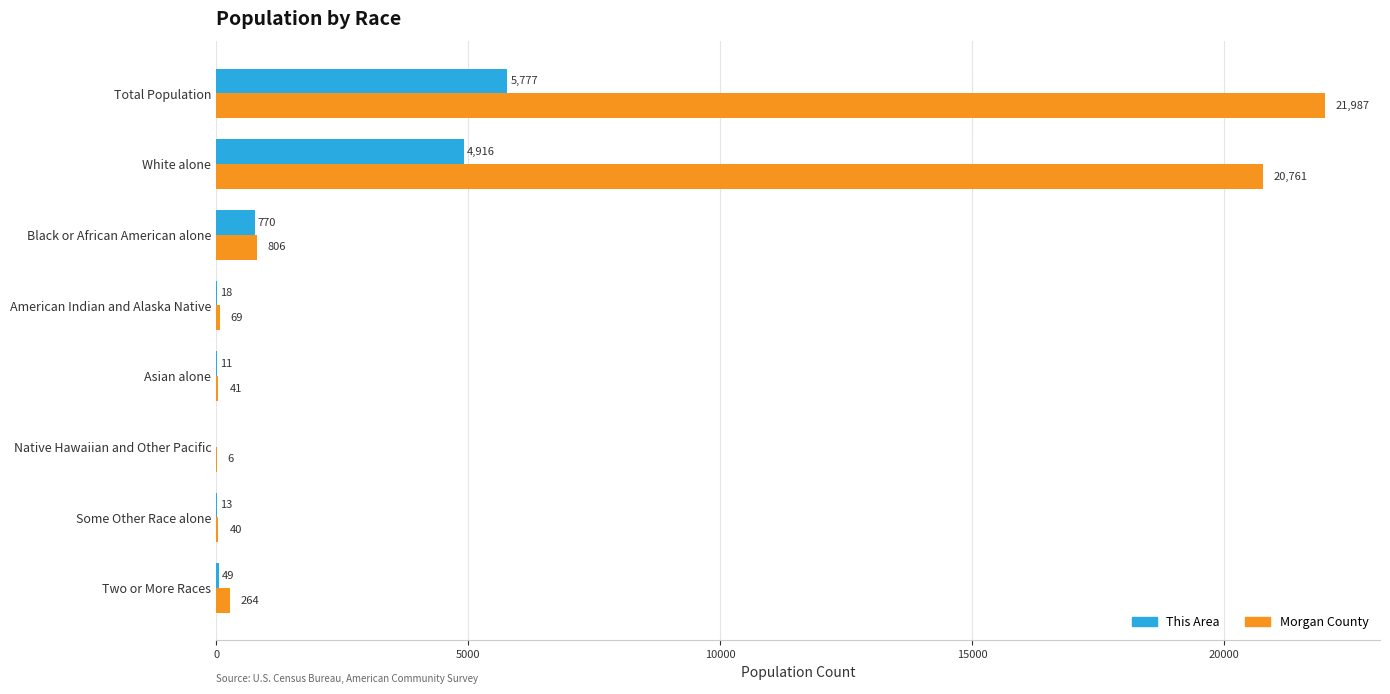

What is the sum of the This Area values at Black or African American alone and Asian alone?

781